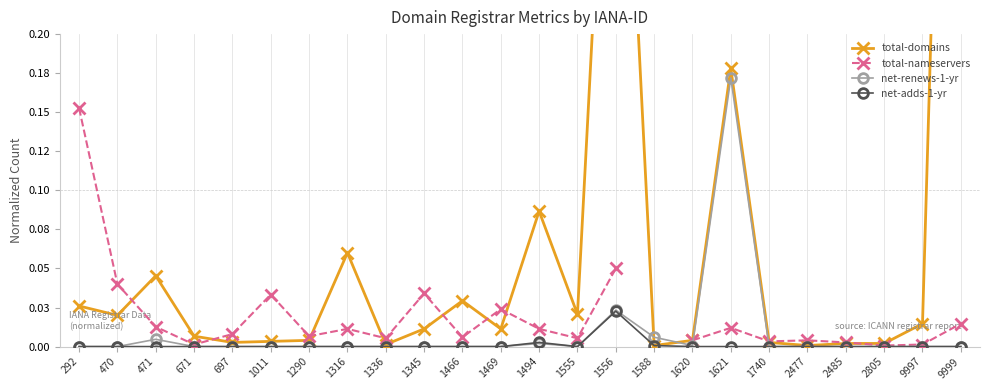

Between 1316 and 1588, which series saw the biggest shift?

total-domains